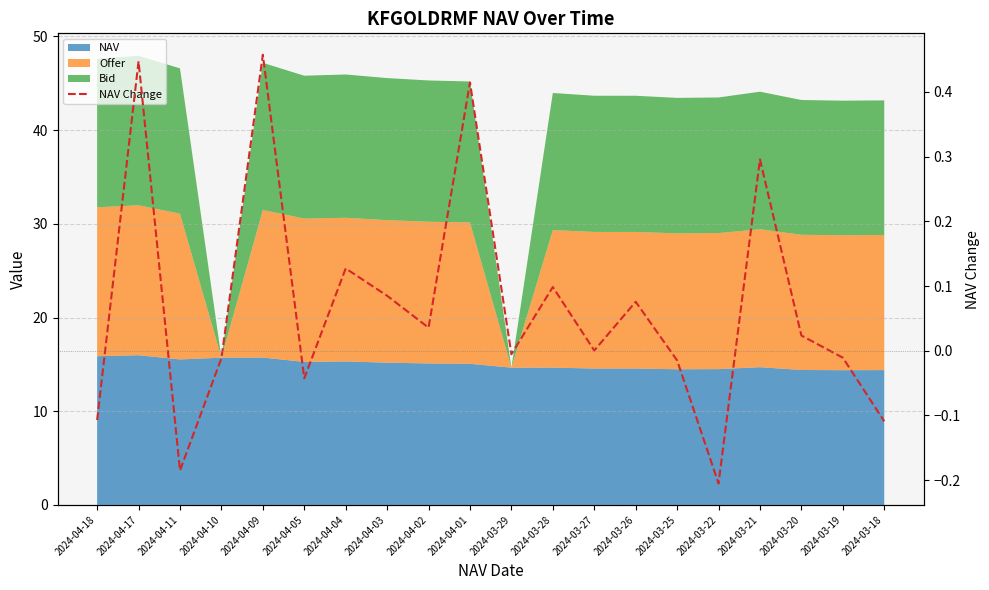

The chart shows a value of -0.0 at 2024-04-05. True or false?

True